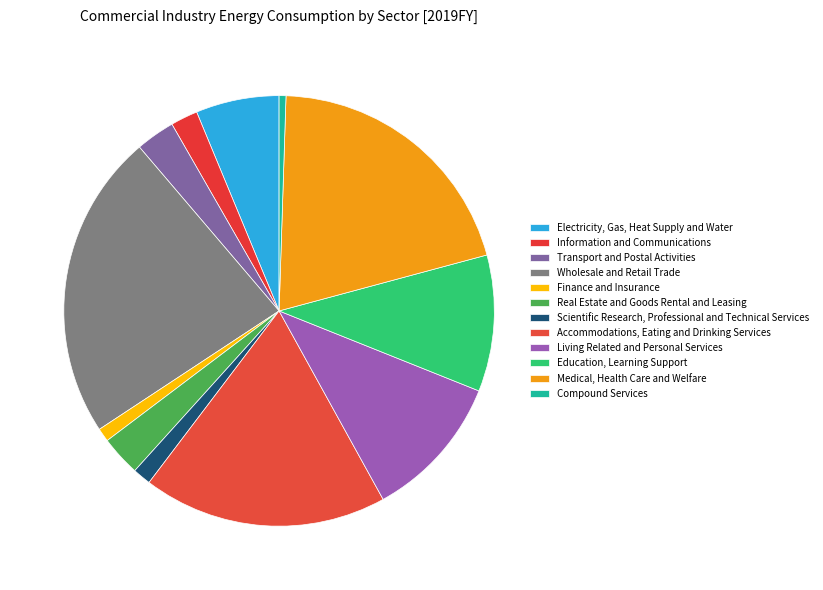

Which has a higher value, Information and Communications or Accommodations, Eating and Drinking Services?

Accommodations, Eating and Drinking Services